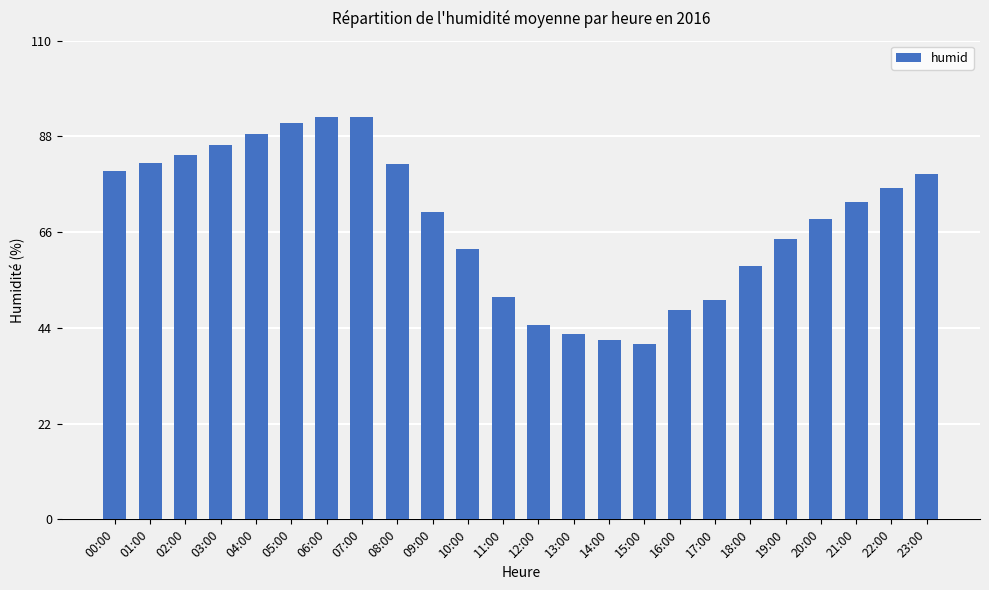

What is the greatest value displayed?

92.6